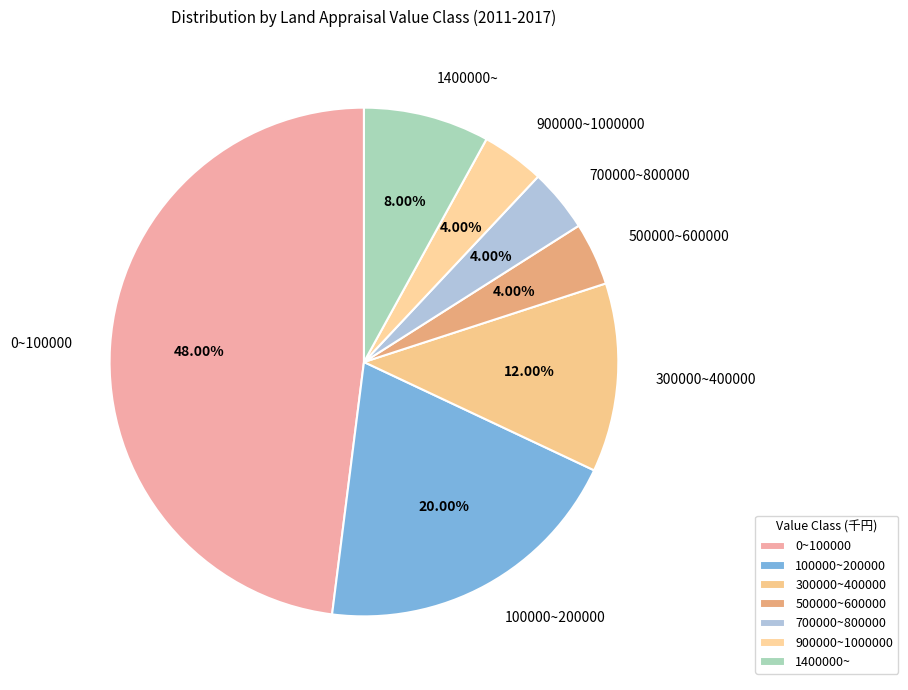

Which has a higher value, 1400000~ or 300000~400000?

300000~400000